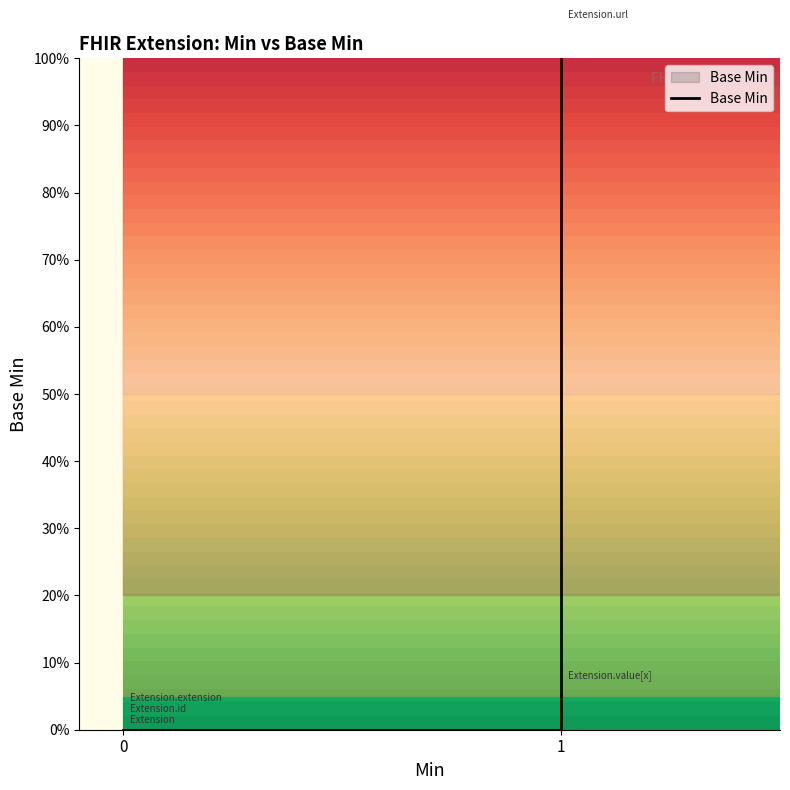

Rank the categories by value from lowest to highest.

0, 0, 0, 1, 1